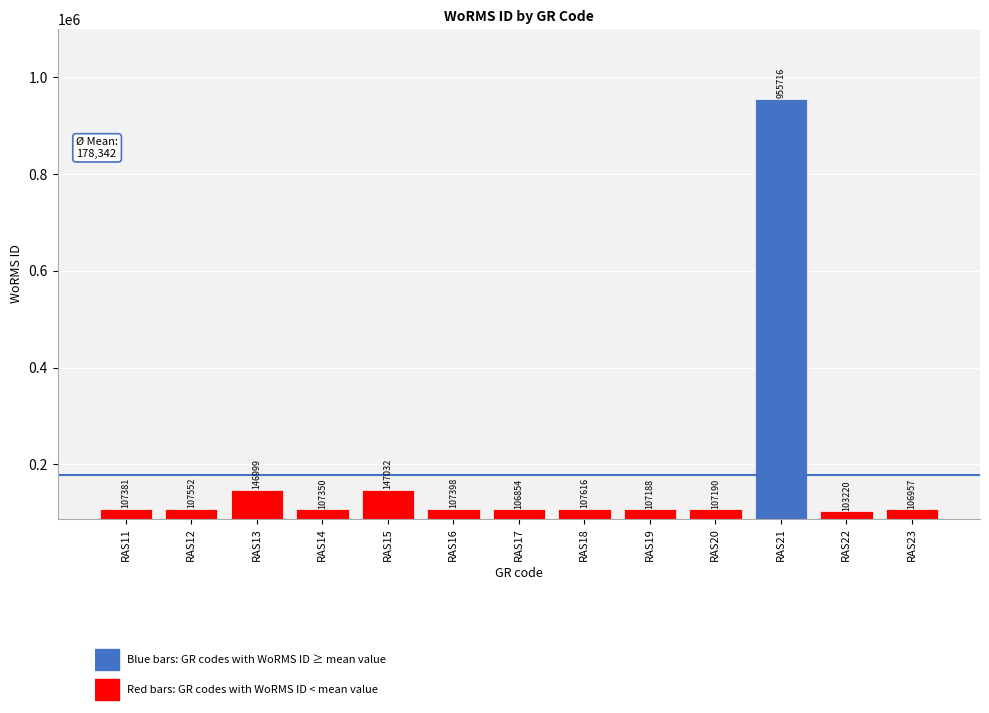

What is the sum of all values?

2318453